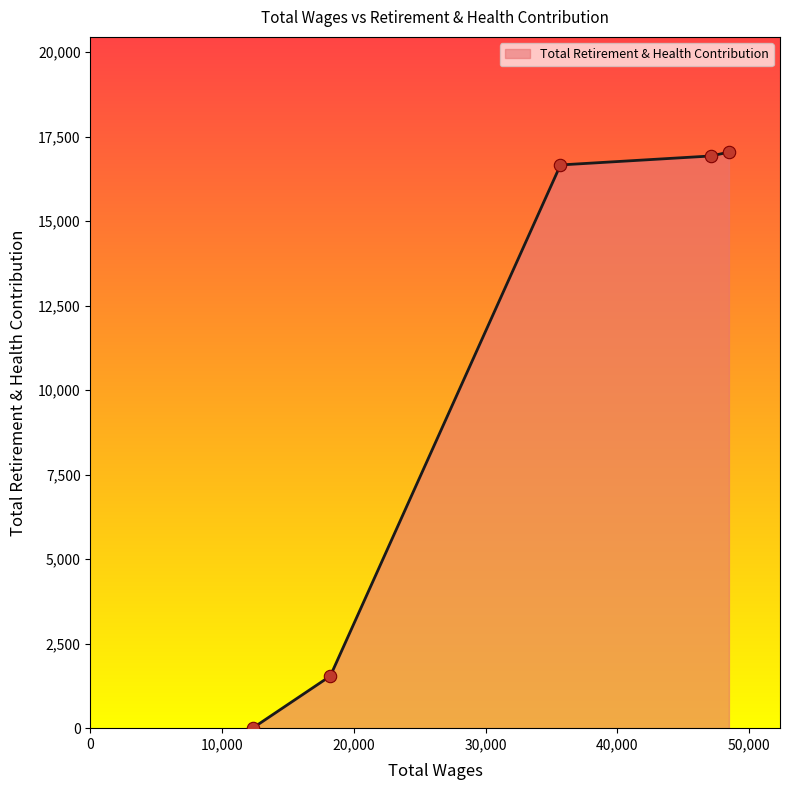

What is the greatest value displayed?

17040